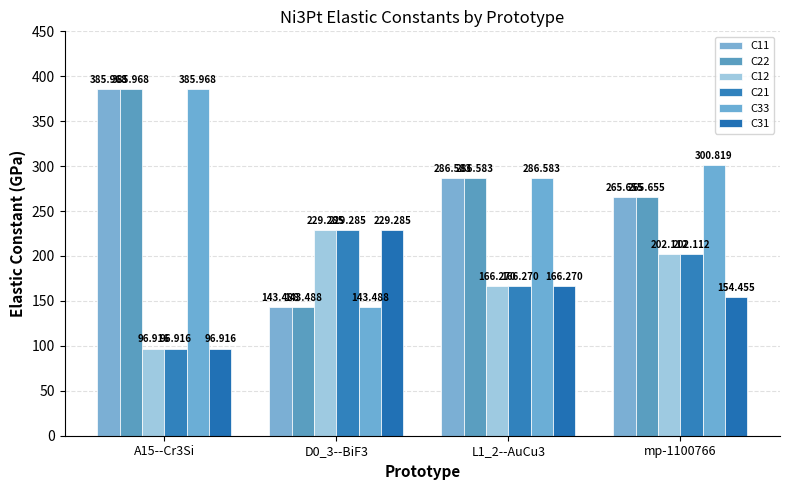

How many series are shown in this chart?

6